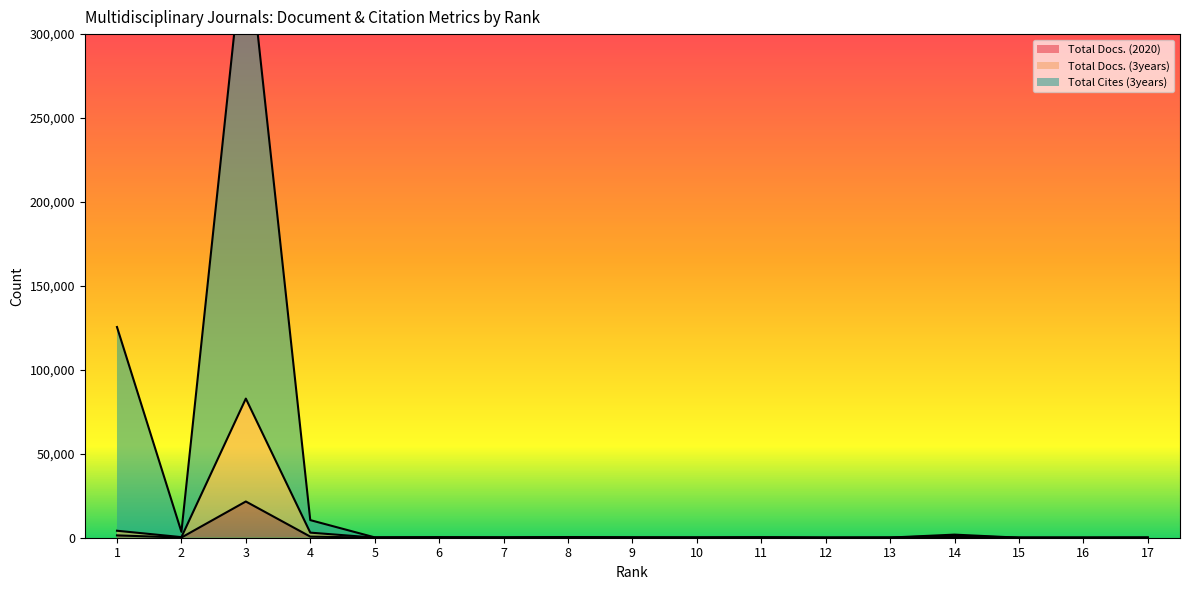

True or false: Total Docs. (2020) and Total Docs. (3years) intersect in this chart.

False